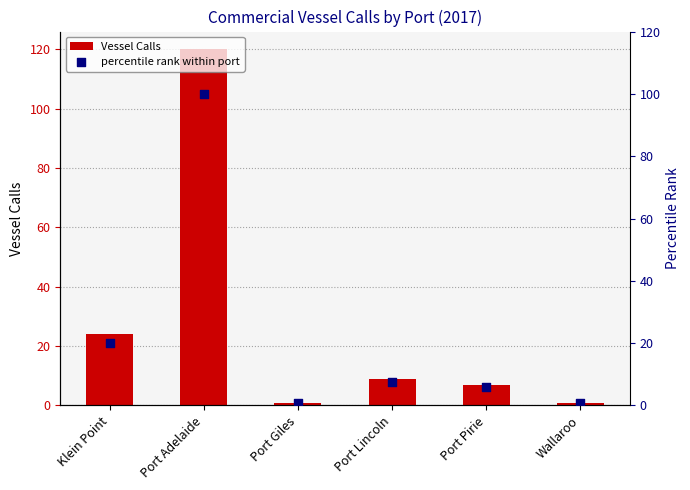

Which series contains the highest Y value?

Vessel Calls